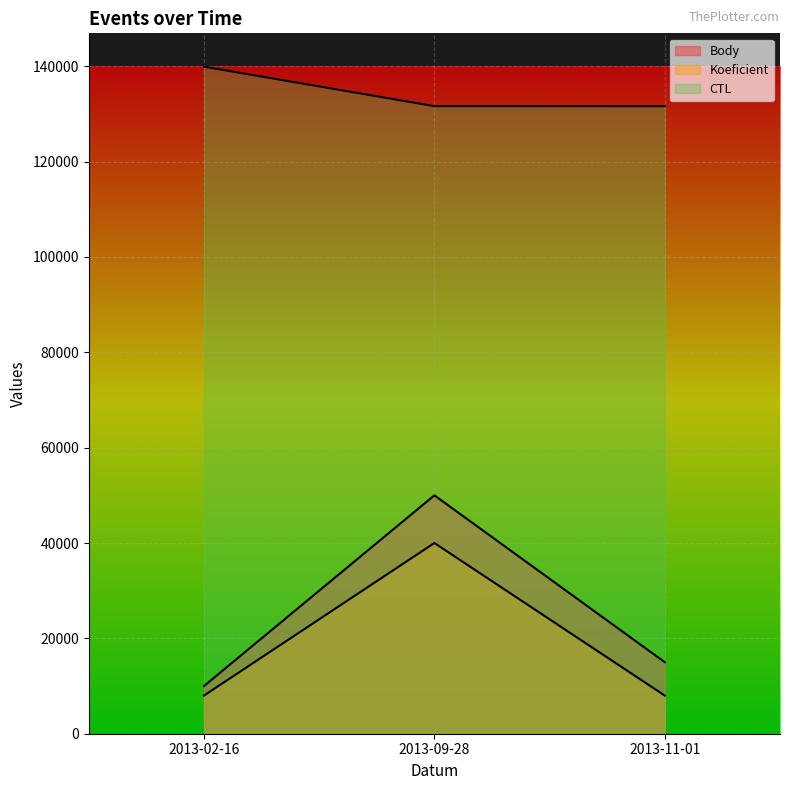

How many data points in Koeficient are above 8000?

1